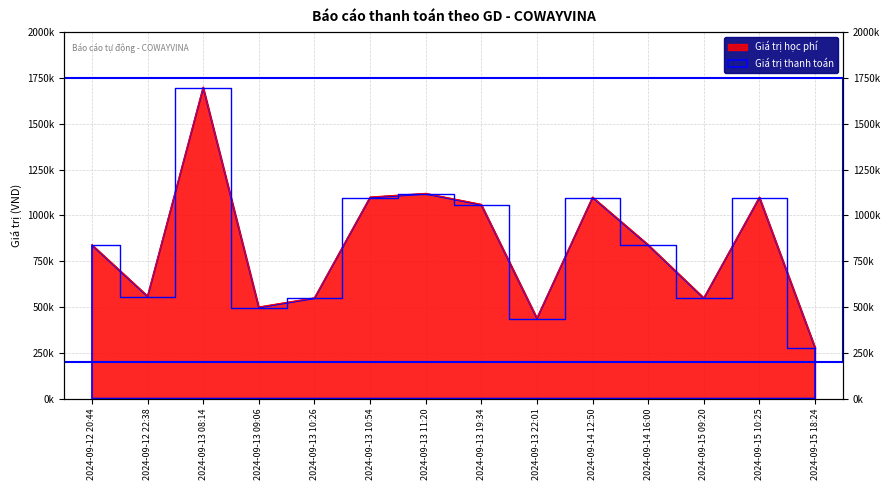

Reading right to left, transcribe all the data shown in this chart.

Giá trị học phí: 2024-09-15 18:24=280000	2024-09-15 10:25=1100000	2024-09-15 09:20=550000	2024-09-14 16:00=840000	2024-09-14 12:50=1100000	2024-09-13 22:01=440000	2024-09-13 19:34=1059999	2024-09-13 11:20=1120000	2024-09-13 10:54=1100000	2024-09-13 10:26=550000	2024-09-13 09:06=500000	2024-09-13 08:14=1700000	2024-09-12 22:38=560000	2024-09-12 20:44=840000
Giá trị thanh toán: 2024-09-15 18:24=276700	2024-09-15 10:25=1096700	2024-09-15 09:20=546700	2024-09-14 16:00=836700	2024-09-14 12:50=1096700	2024-09-13 22:01=436700	2024-09-13 19:34=1056699	2024-09-13 11:20=1116700	2024-09-13 10:54=1096700	2024-09-13 10:26=546700	2024-09-13 09:06=496700	2024-09-13 08:14=1696700	2024-09-12 22:38=556700	2024-09-12 20:44=836700